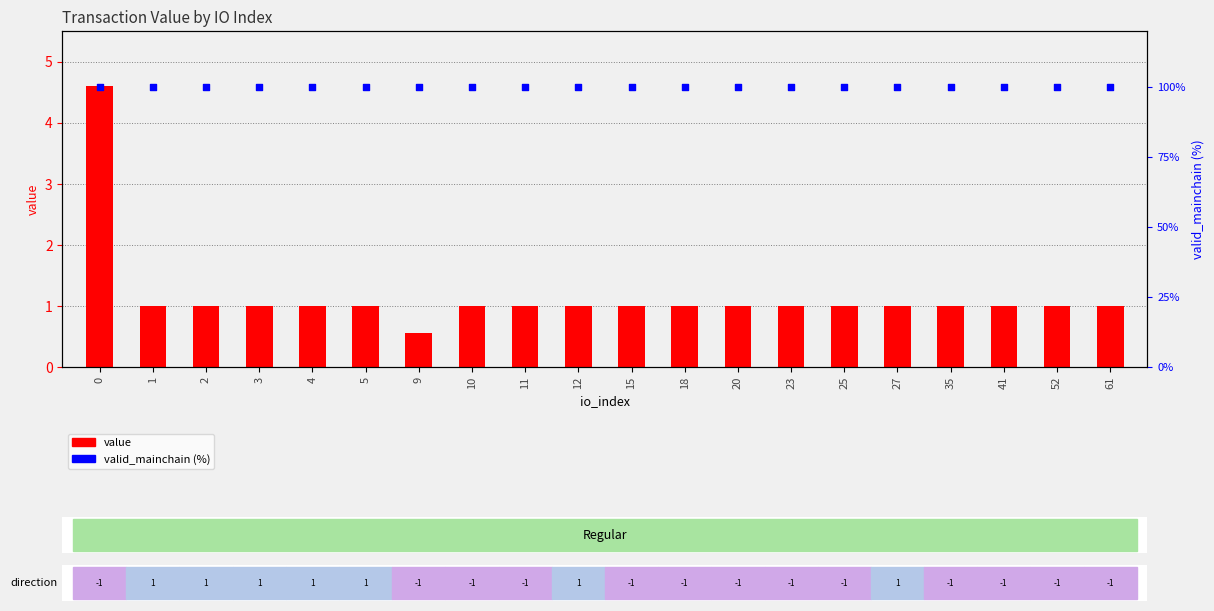

Which series reaches the minimum Y coordinate?

value